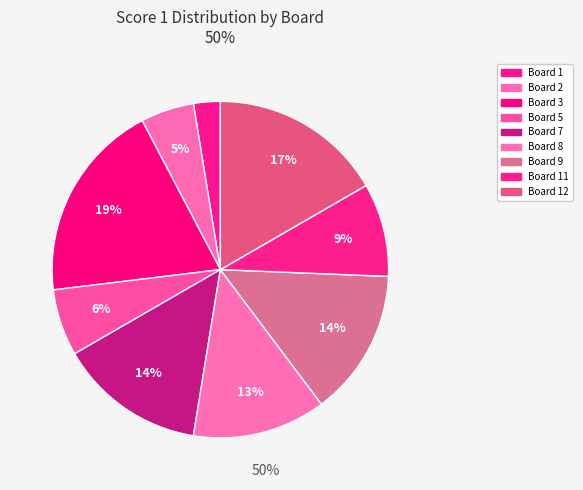

Count the number of slices in the pie.

9